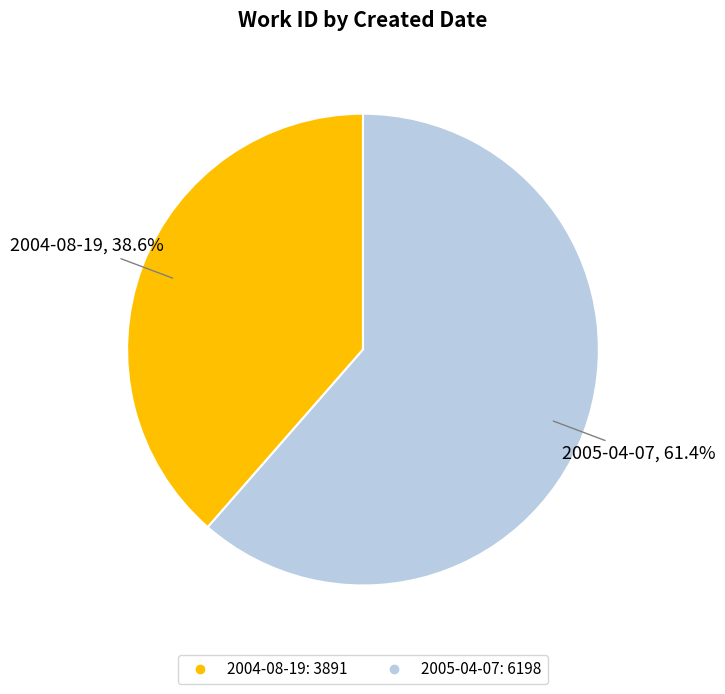

What portion of the pie excludes 2005-04-07?

38.6%